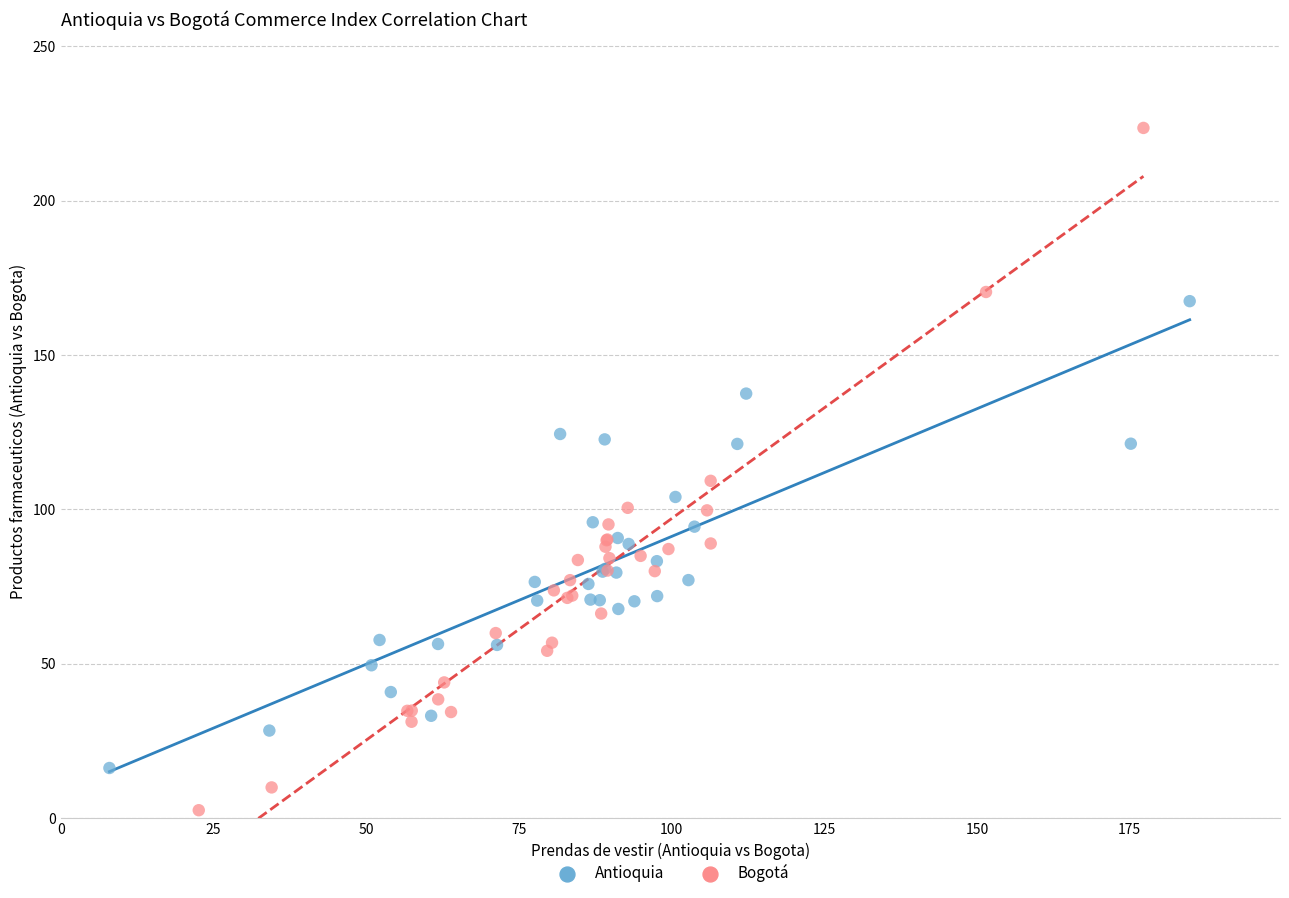

Which series reaches the maximum Y coordinate?

Bogotá